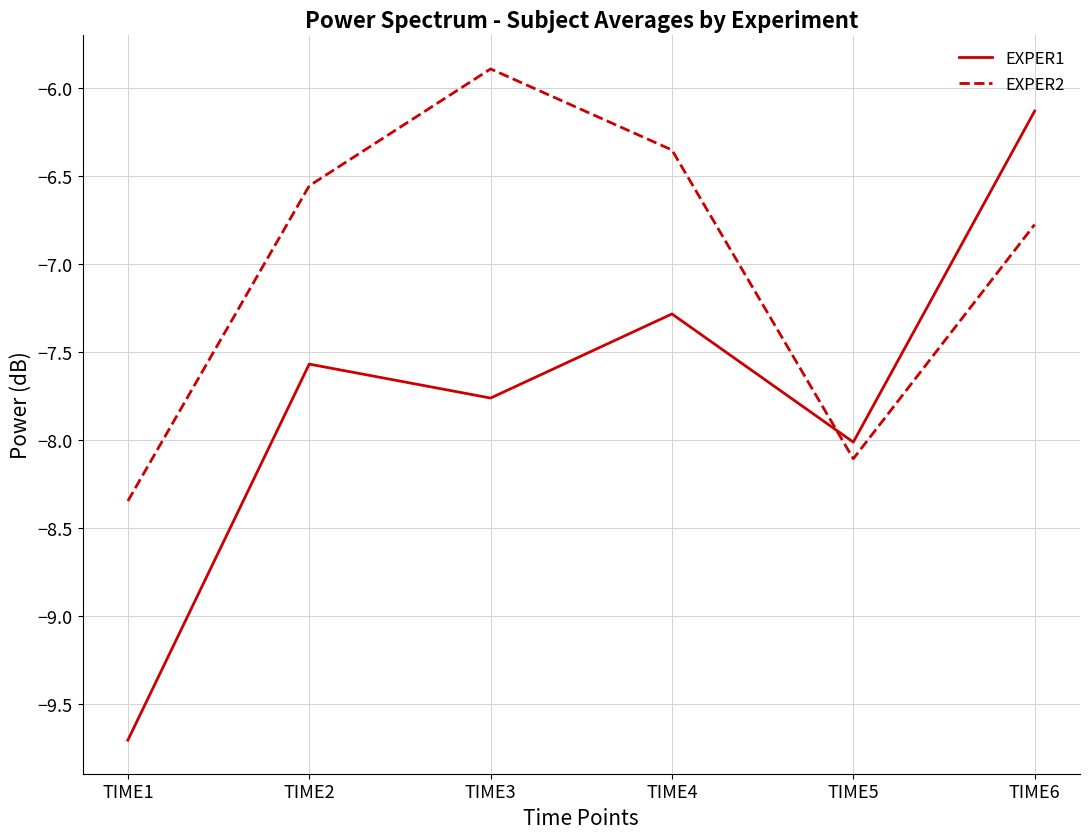

Which series has the largest range (max minus min)?

EXPER1